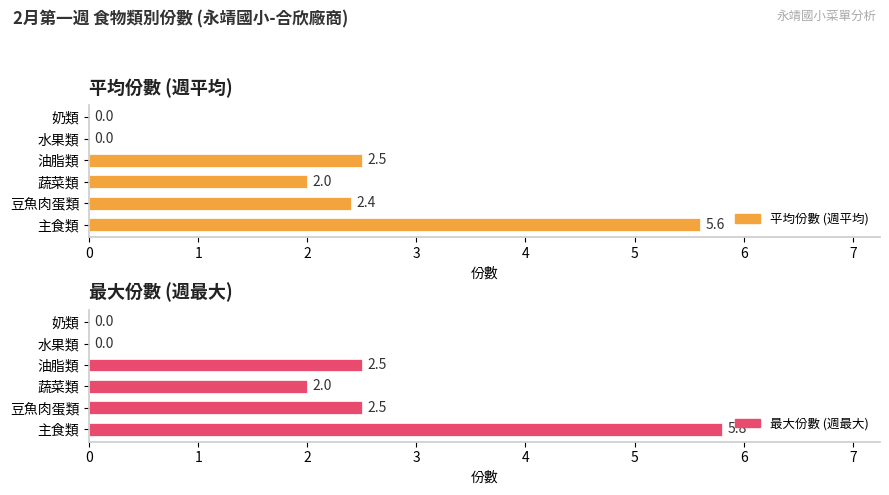

Reading left to right, what are all the values shown in this chart?

平均份數 (週平均): 5.6	2.4	2.0	2.5	0.0	0.0
最大份數 (週最大): 5.8	2.5	2.0	2.5	0.0	0.0